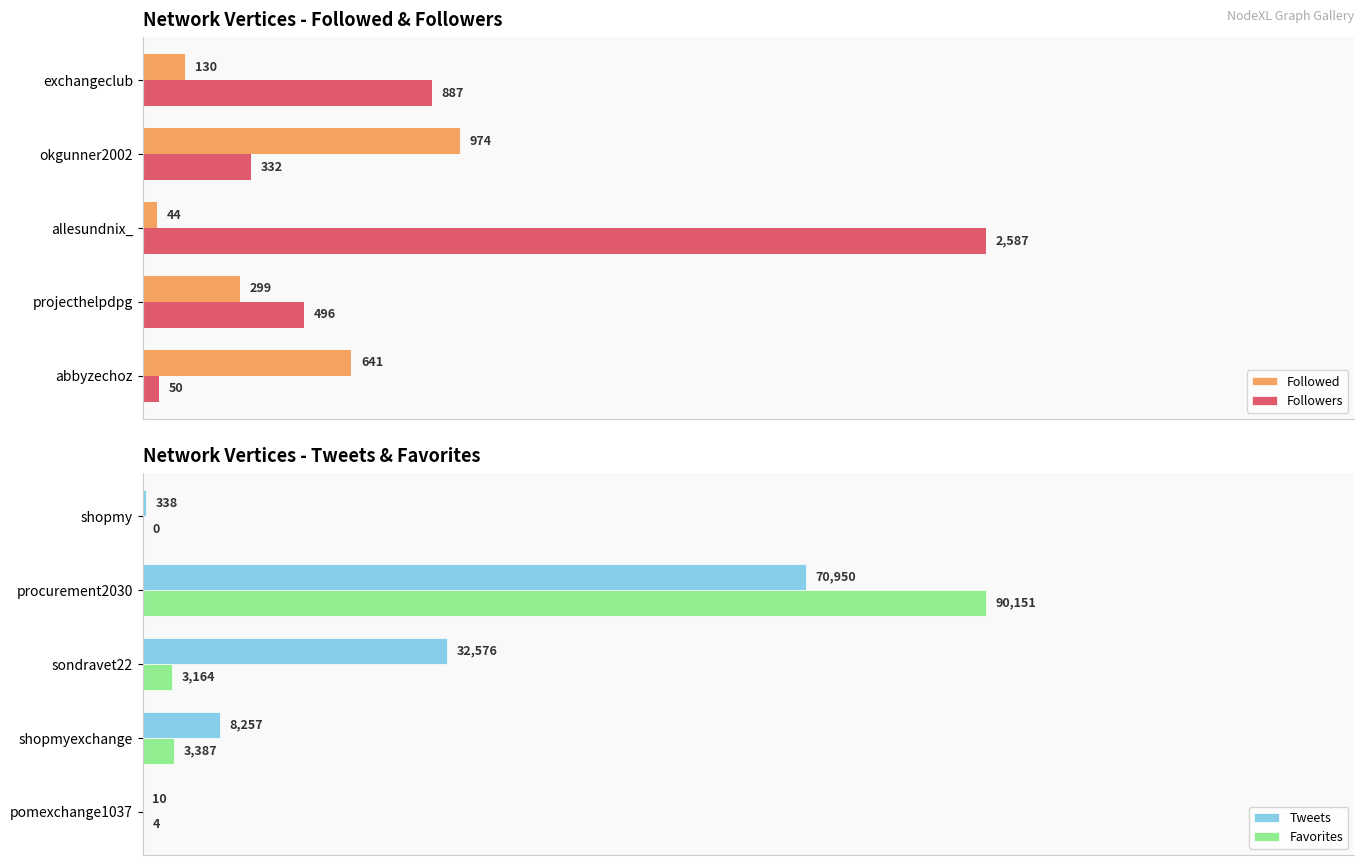

What is the difference between the second highest and second lowest values in the Favorites series?

3383